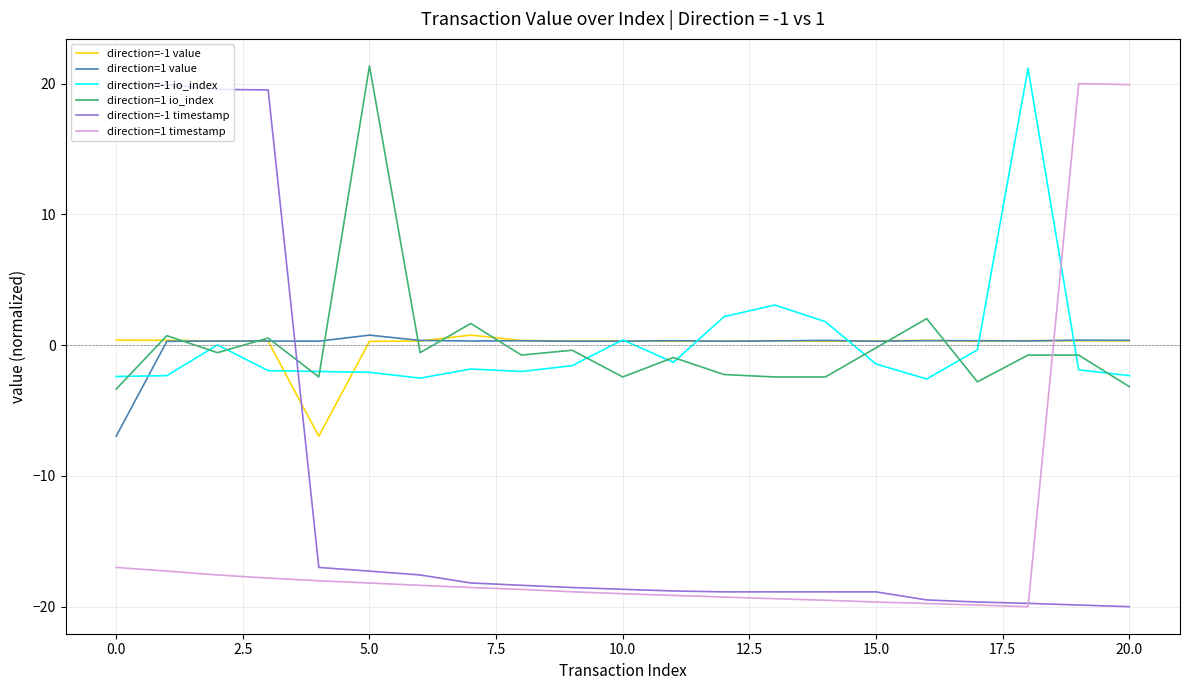

Which series ends up on top after the final intersection of direction=-1 io_index and direction=-1 timestamp?

direction=-1 io_index